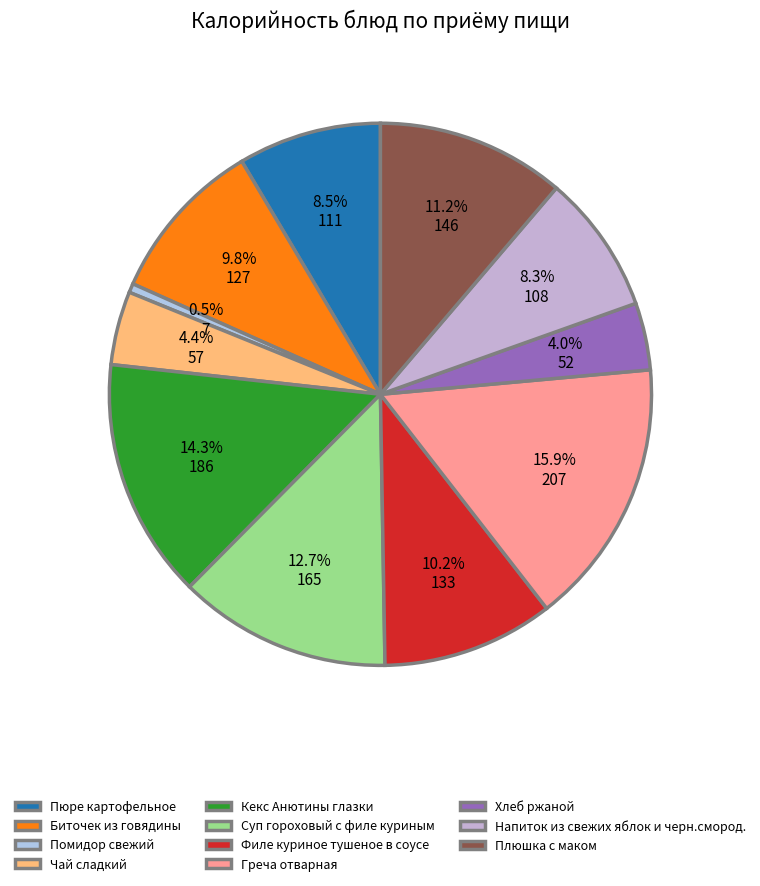

The Плюшка с маком slice represents 11% of the pie. True or false?

True